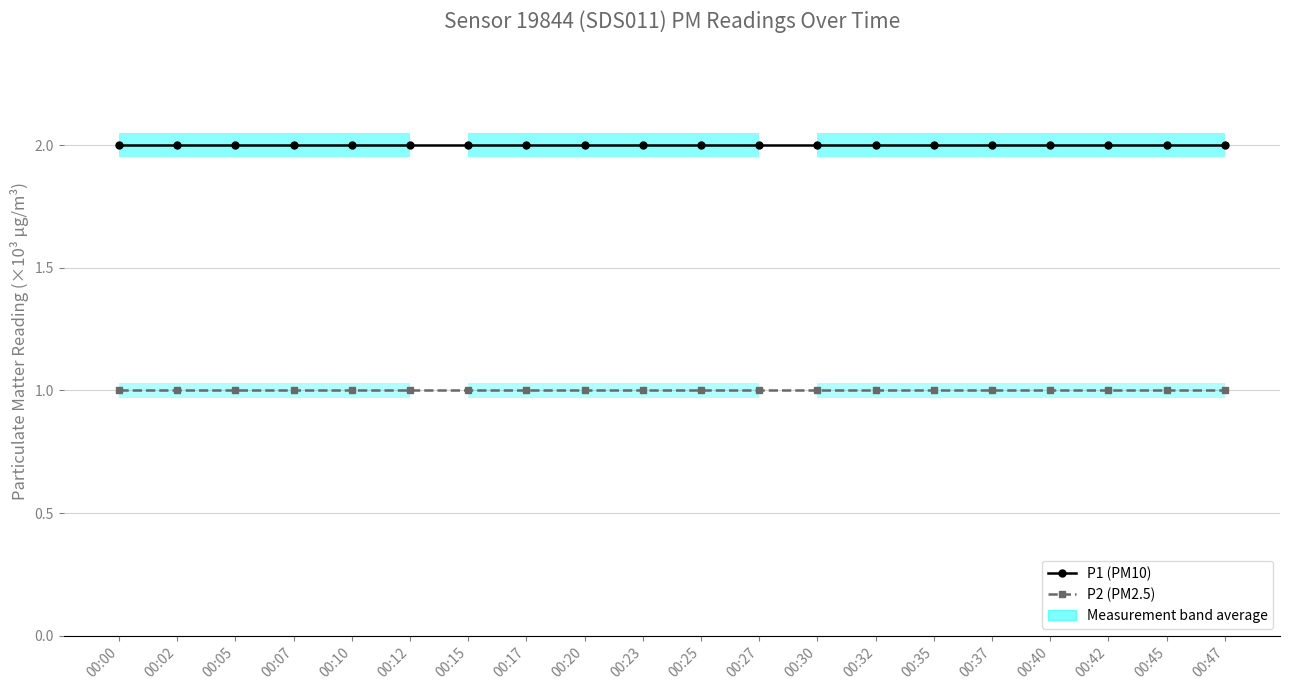

At which category is the sum across all series the highest?

00:00